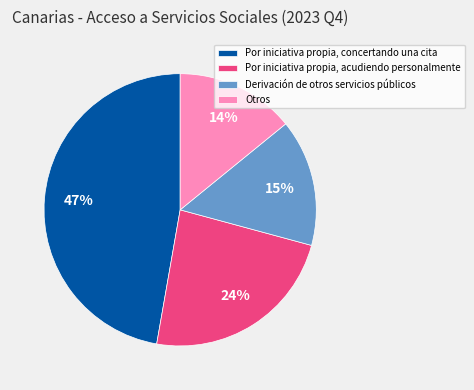

To the nearest percent, what is the combined percentage of Otros and Derivación de otros servicios públicos?

29%